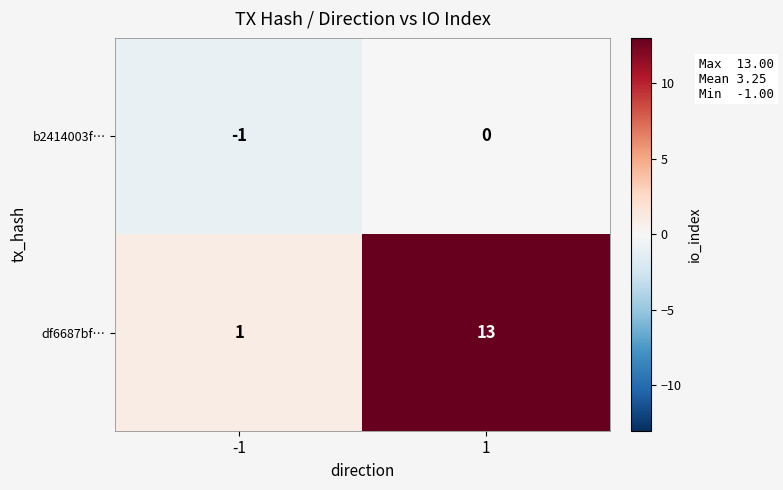

The b2414003f… series shows 1 at 1. True or false?

False